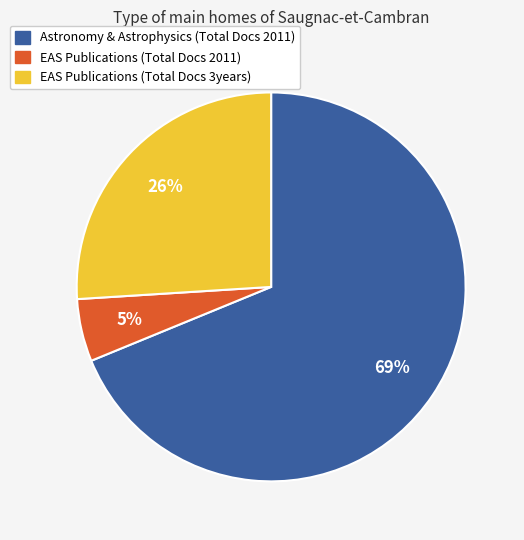

To the nearest percent, what is the difference between the largest and smallest slice percentages?

64%